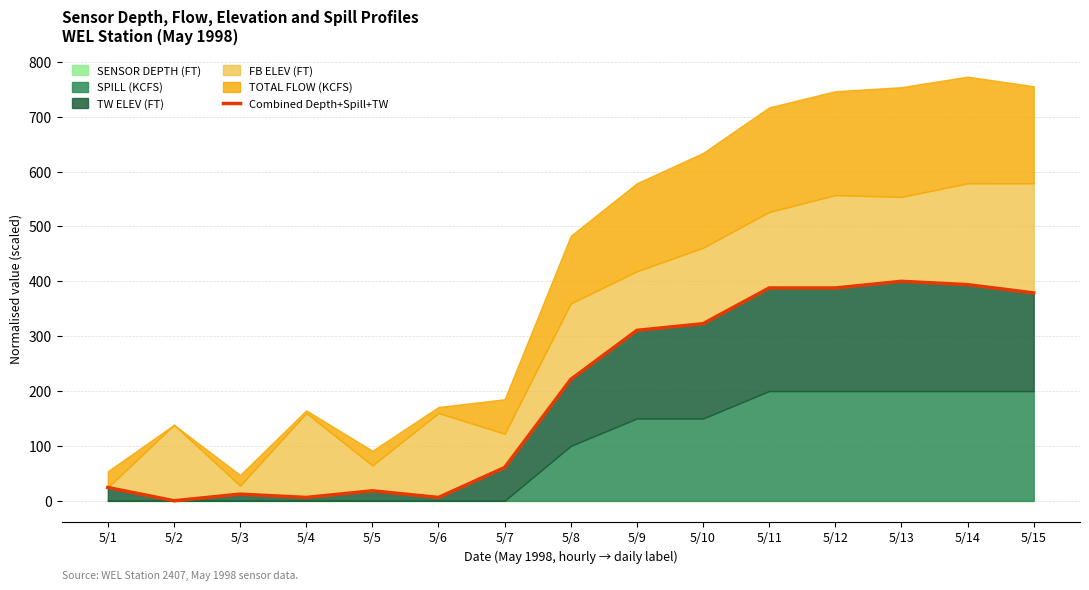

What is the value of the 15th point from the left?

378.8